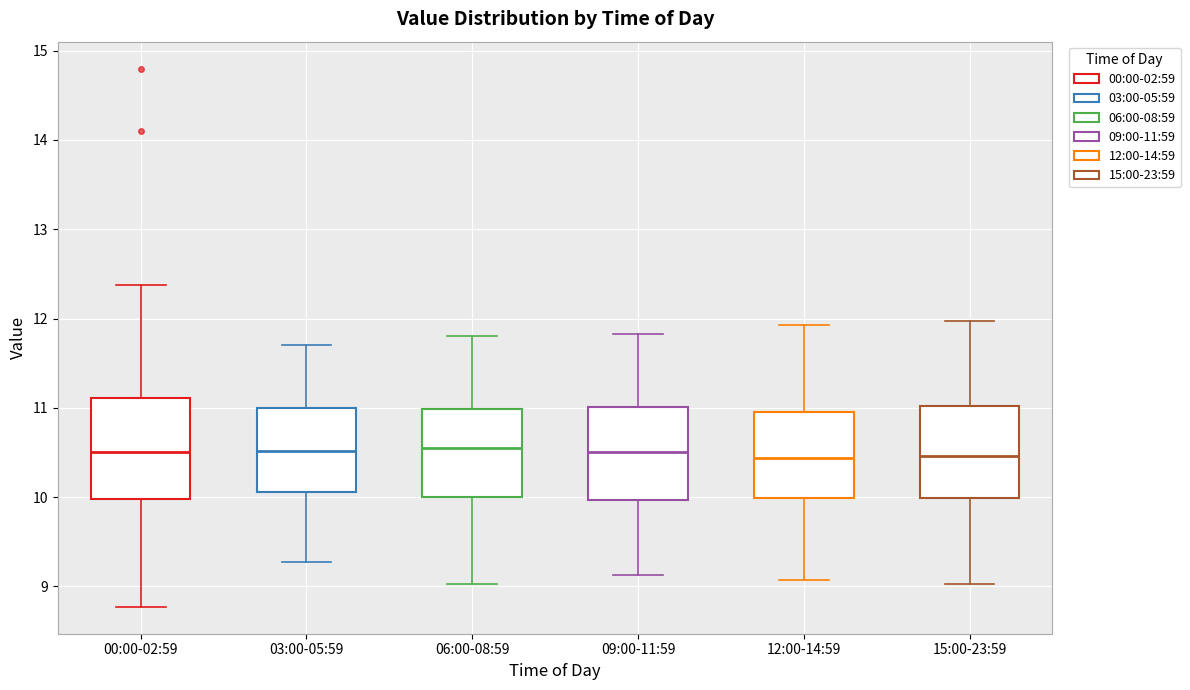

Reading left to right, read every box against the y-axis: the position of its median line, the range the box covers, and the ends of its whiskers. The values are not printed on the chart, so give them approximately, as read against the axis.

00:00-02:59: median 10.5, box 10.0 to 11.1, whiskers 8.8 to 12.4
03:00-05:59: median 10.5, box 10.1 to 11.0, whiskers 9.3 to 11.7
06:00-08:59: median 10.6, box 10.0 to 11.0, whiskers 9.0 to 11.8
09:00-11:59: median 10.5, box 10.0 to 11.0, whiskers 9.1 to 11.8
12:00-14:59: median 10.4, box 10.0 to 11.0, whiskers 9.1 to 11.9
15:00-23:59: median 10.5, box 10.0 to 11.0, whiskers 9.0 to 12.0